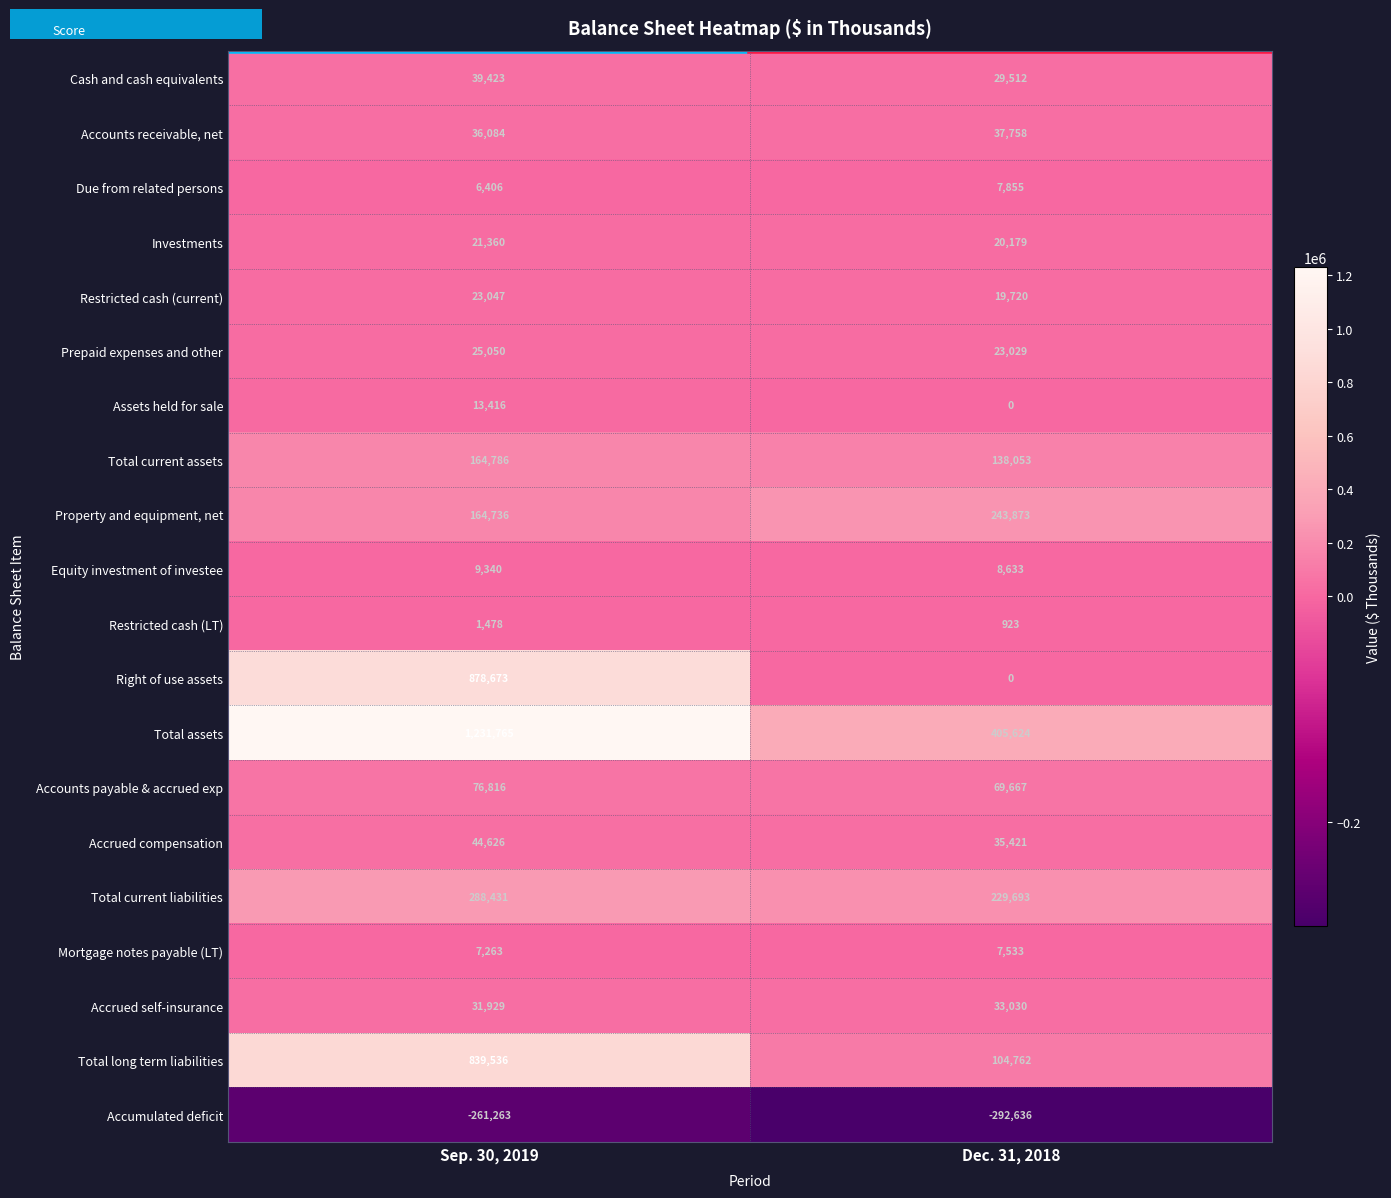

Is it true that Accrued self-insurance equals 33030 at Dec. 31, 2018?

True